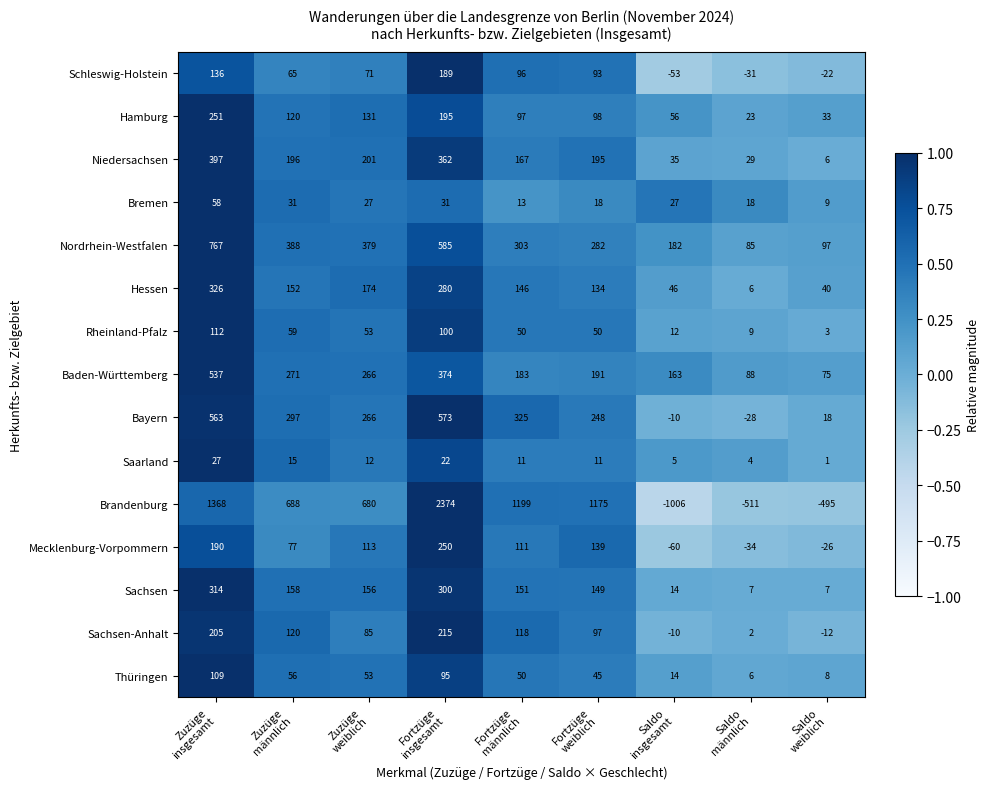

Rank the series by their maximum value, from lowest to highest.

Saarland, Bremen, Thüringen, Rheinland-Pfalz, Schleswig-Holstein, Sachsen-Anhalt, Mecklenburg-Vorpommern, Hamburg, Sachsen, Hessen, Niedersachsen, Baden-Württemberg, Bayern, Nordrhein-Westfalen, Brandenburg